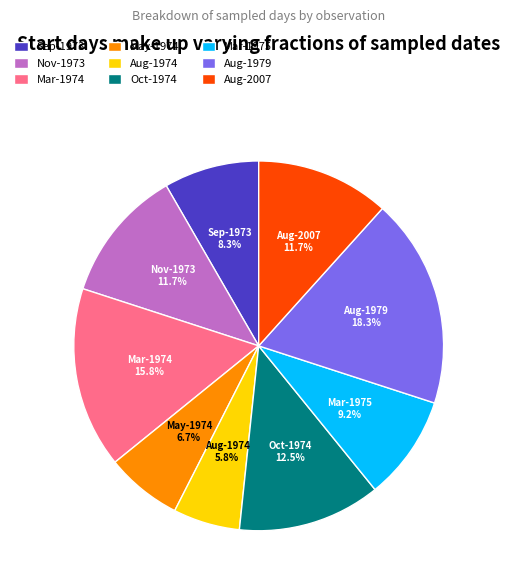

Which category has the biggest portion of the pie?

Aug-1979